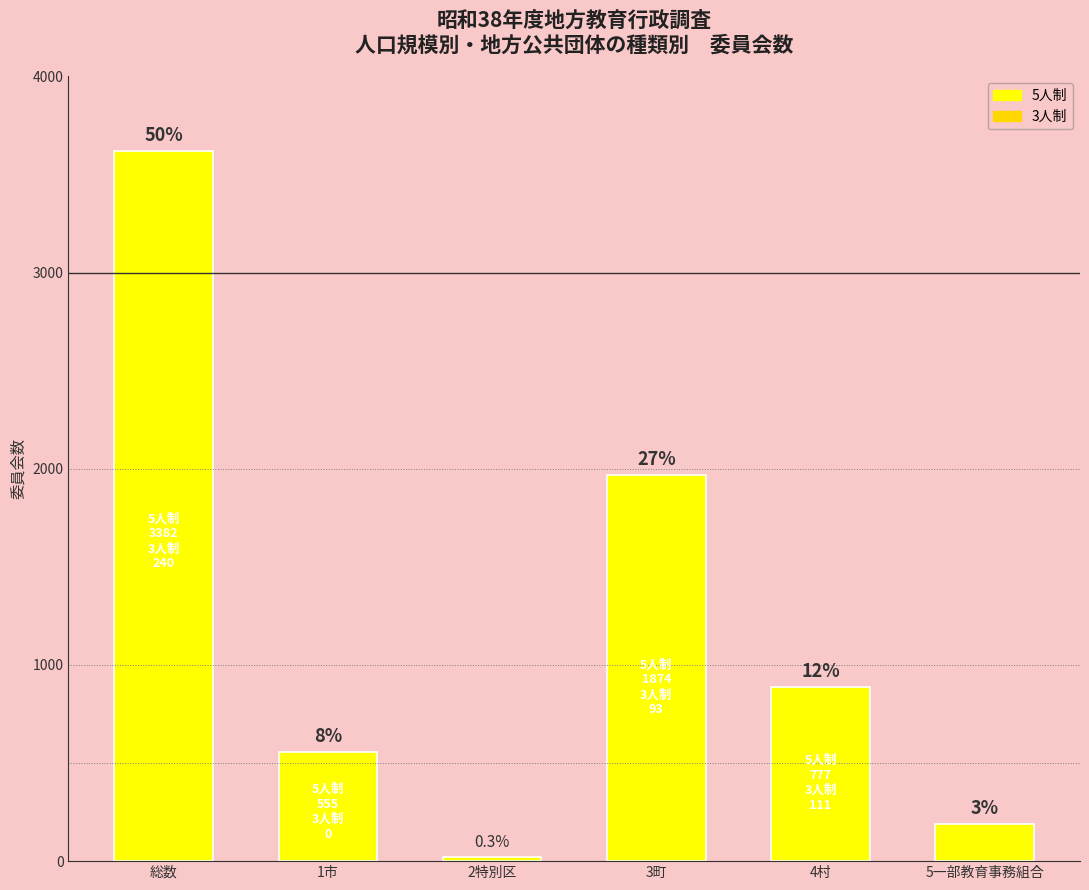

Which category has the lowest value across all series?

2特別区